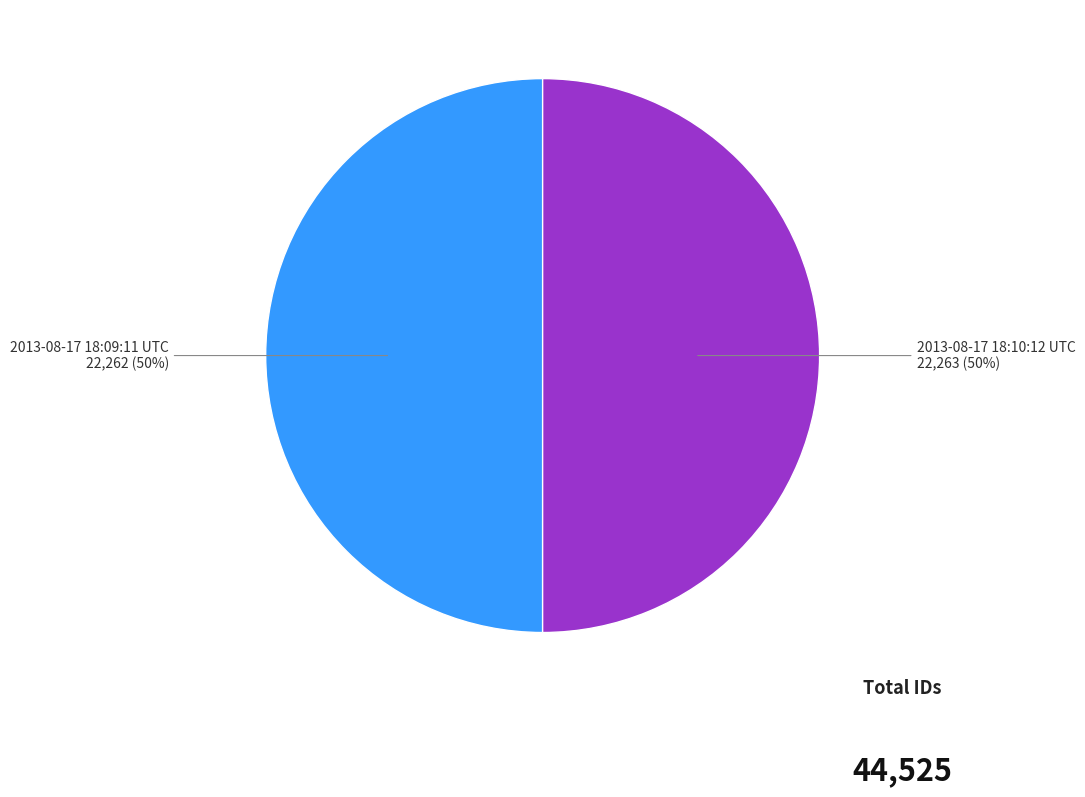

To the nearest percent, what is the average slice percentage?

50%